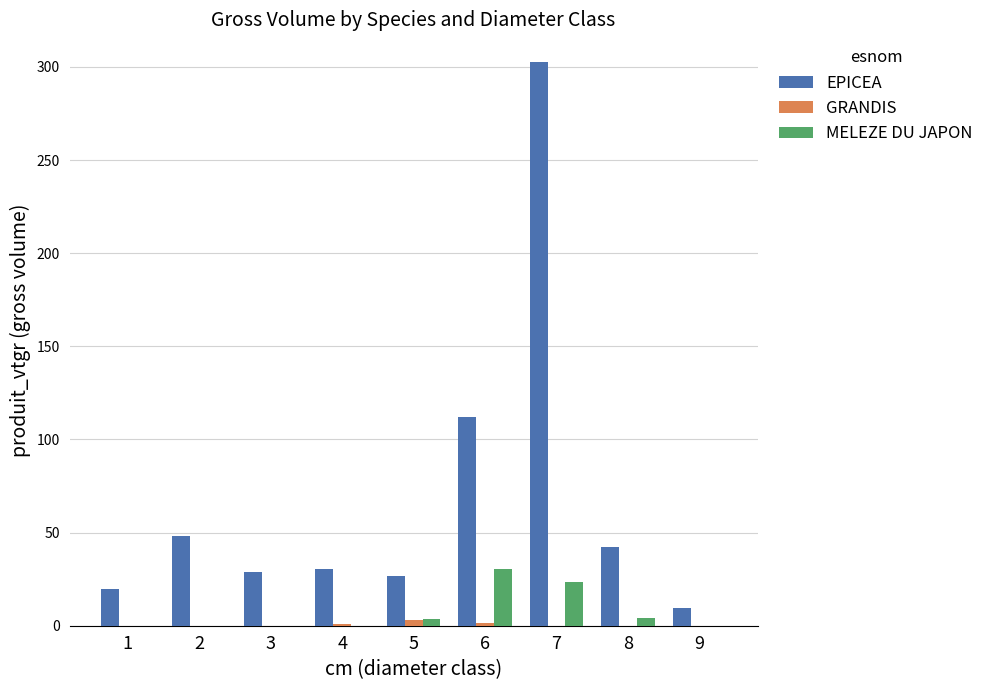

Are the bars horizontal?

No